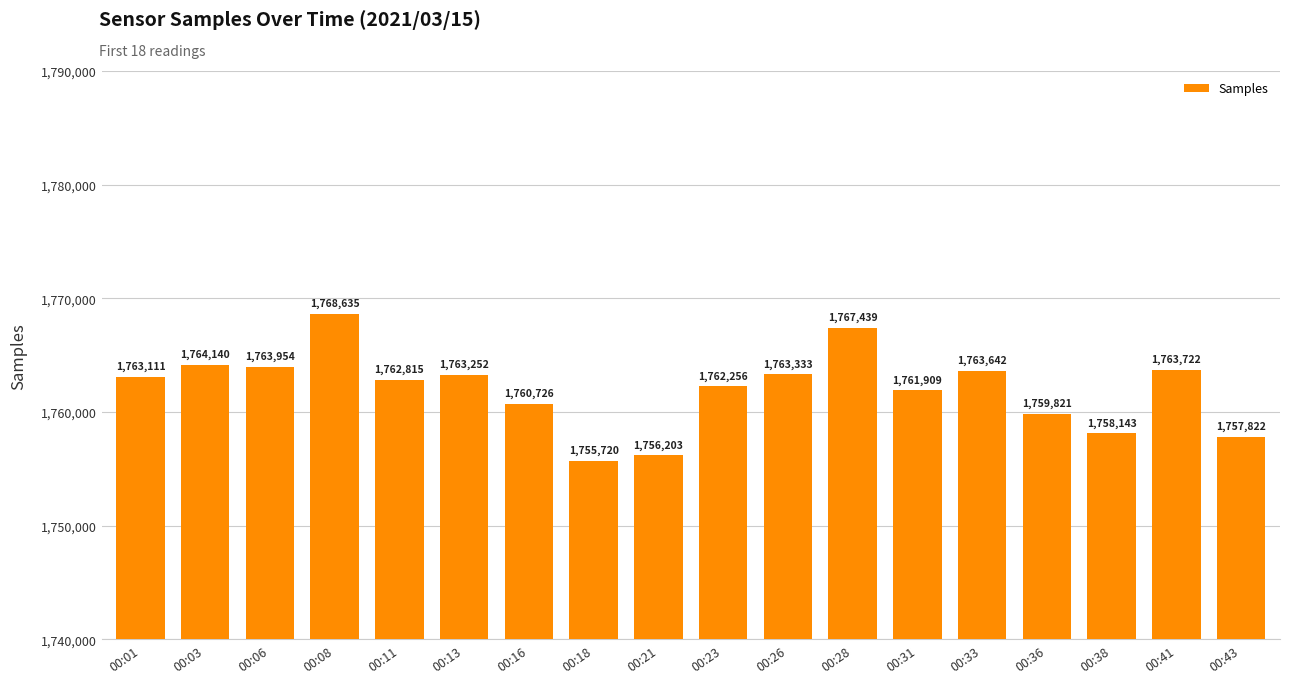

How many data points are less than 1763111?

9